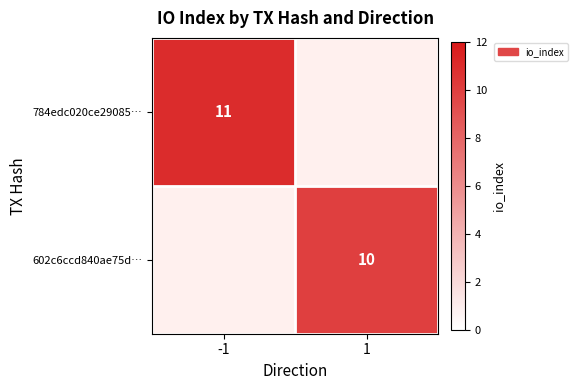

The value of 602c6ccd840ae75d… at 1 is 16.8. True or false?

False